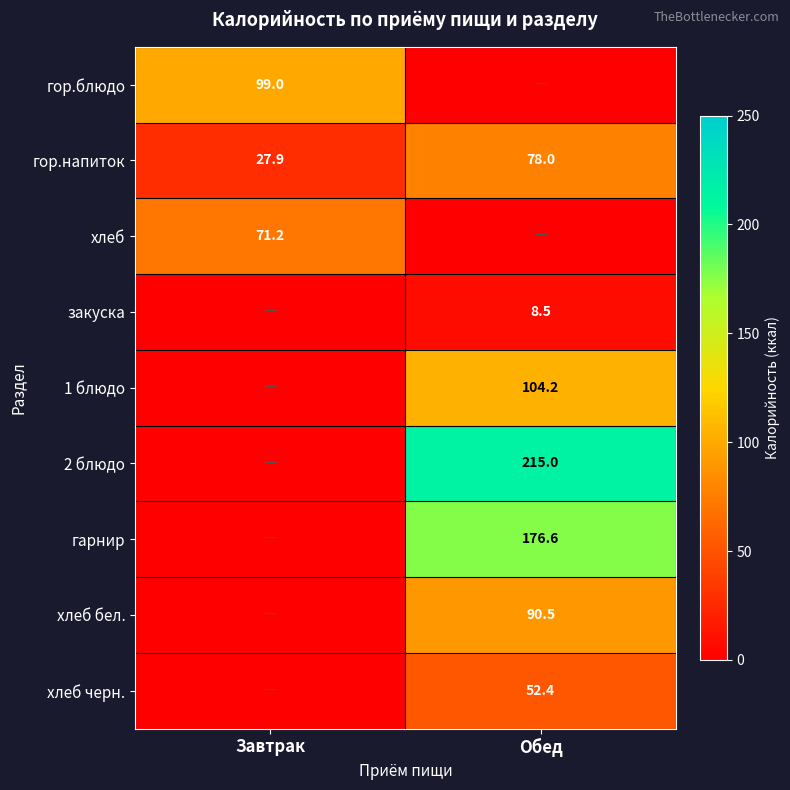

Count the number of data series in this chart.

9